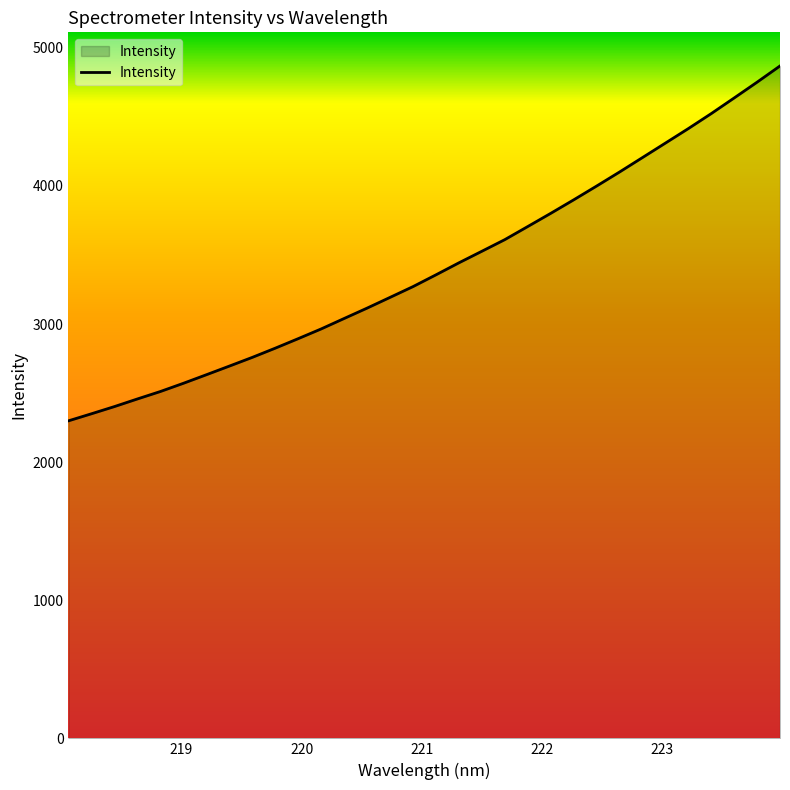

What is the minimum value shown in the chart?

2299.2